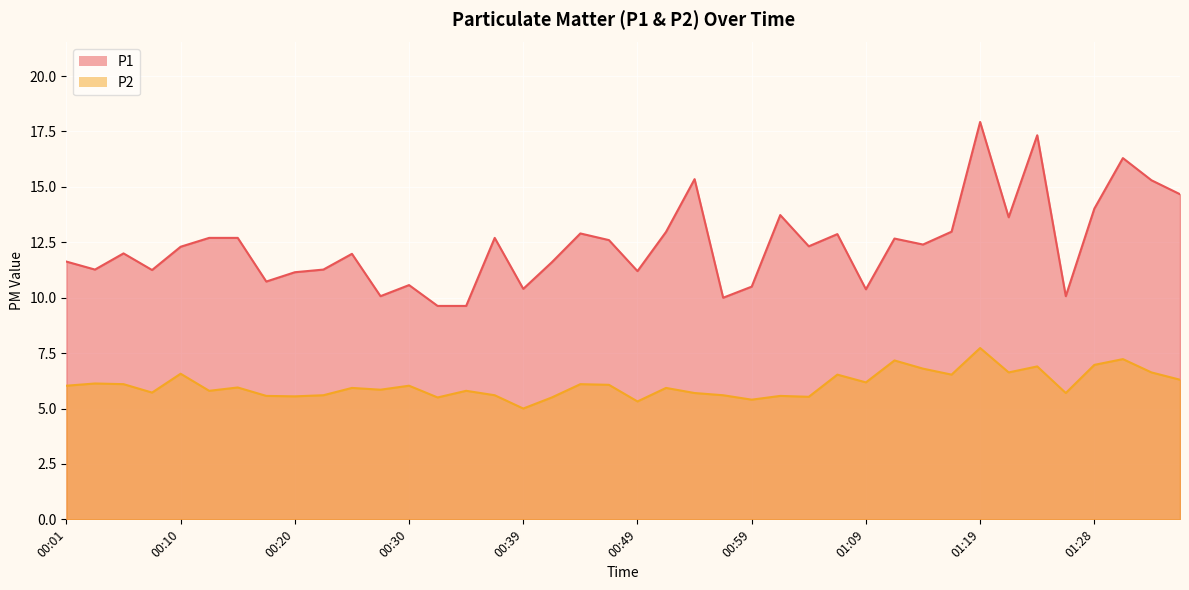

In P1, how many points are lower than both neighbors (excluding endpoints)?

12